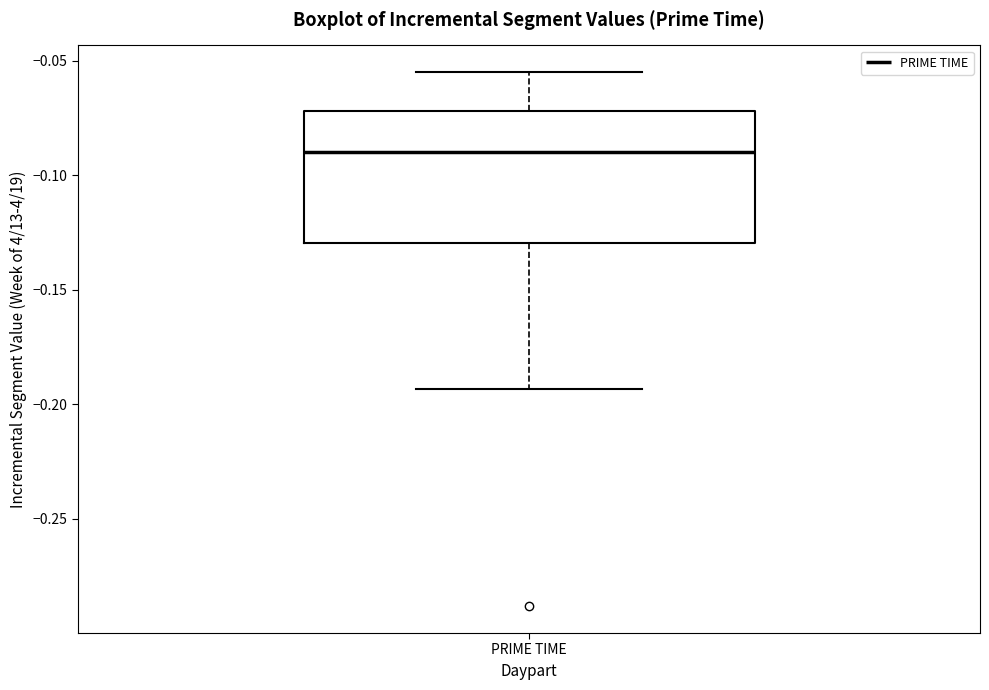

Where is the lower edge of the box for PRIME TIME on the y-axis? The values are not printed on the chart, so give them approximately, as read against the axis.

-0.130